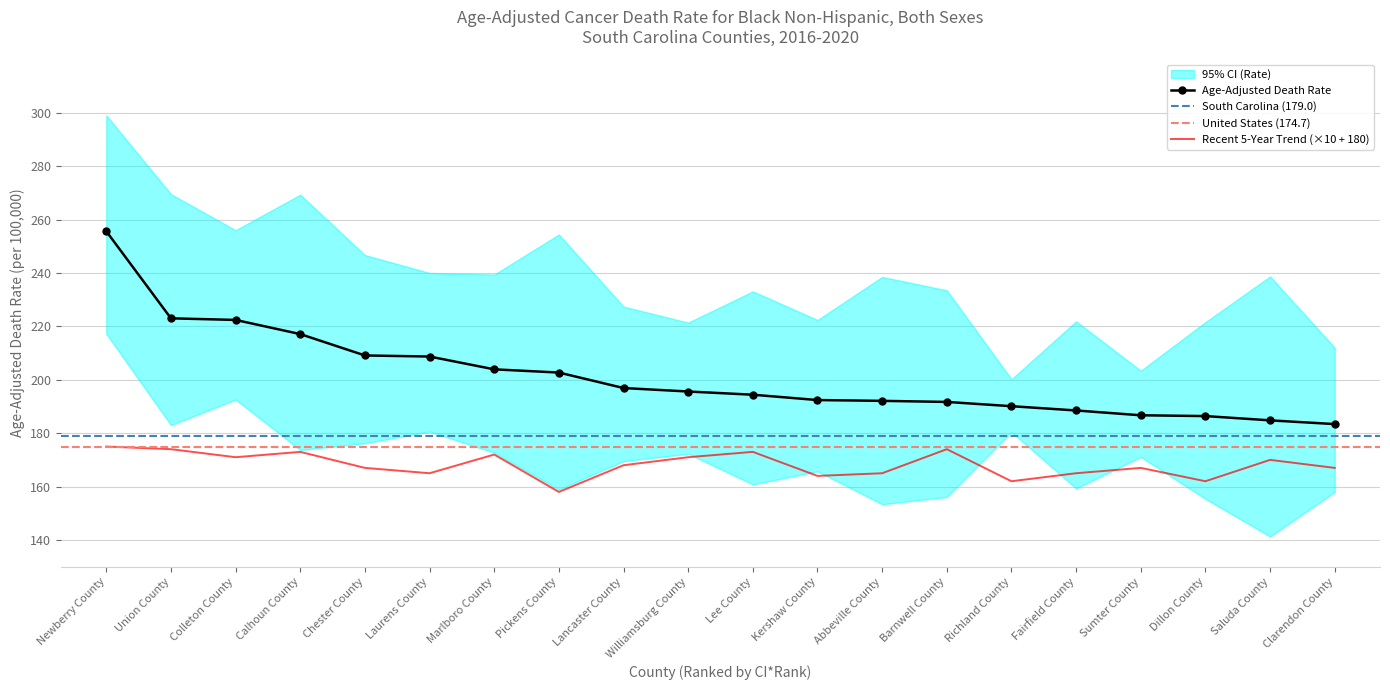

How many data points in Age-Adjusted Death Rate are above 195?

10